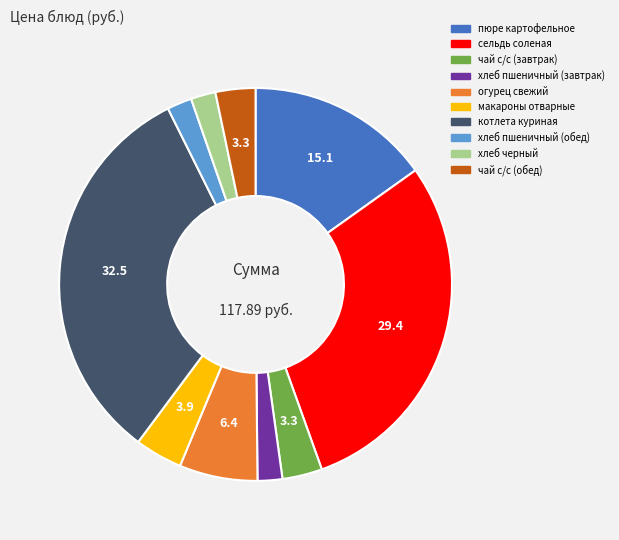

What is the largest slice in the pie chart?

котлета куриная